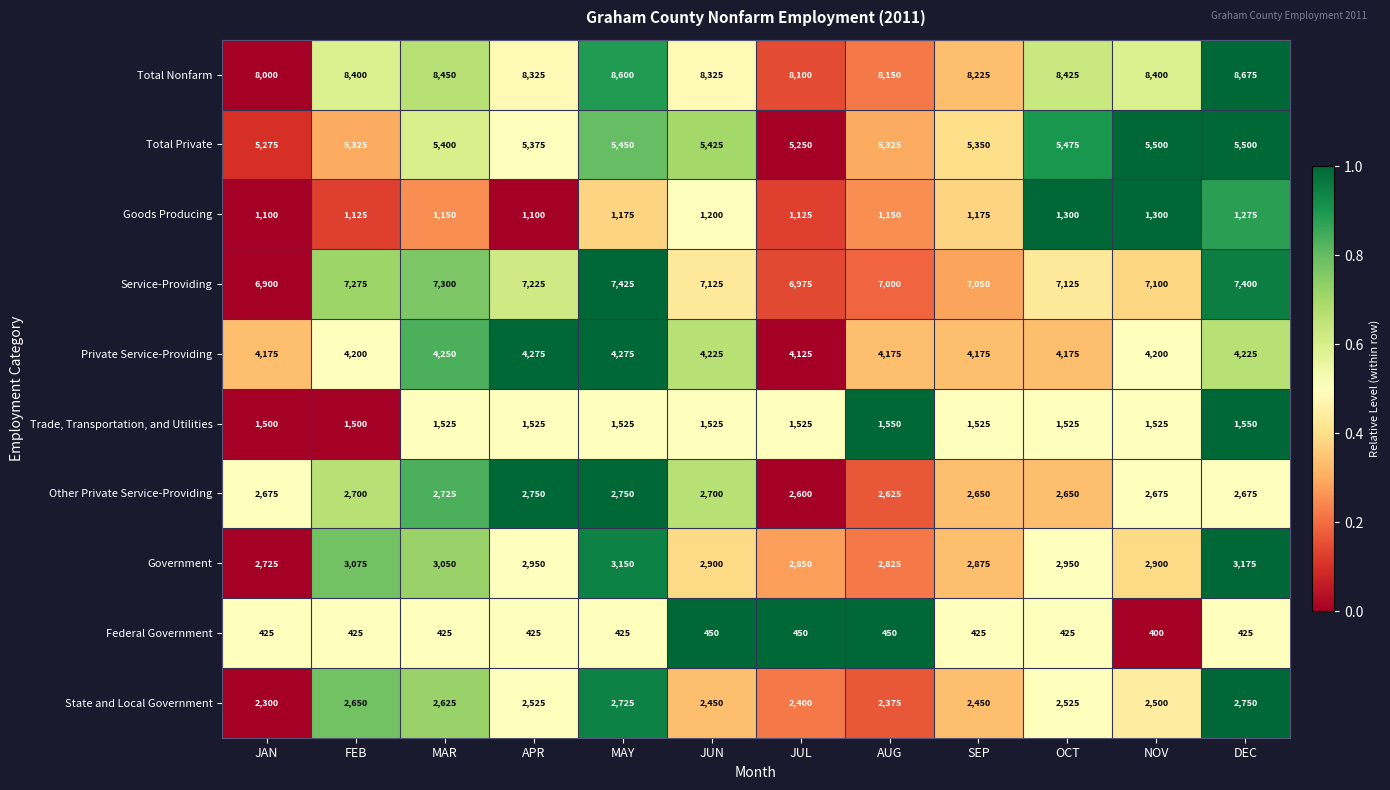

How many data points does each series have?

12